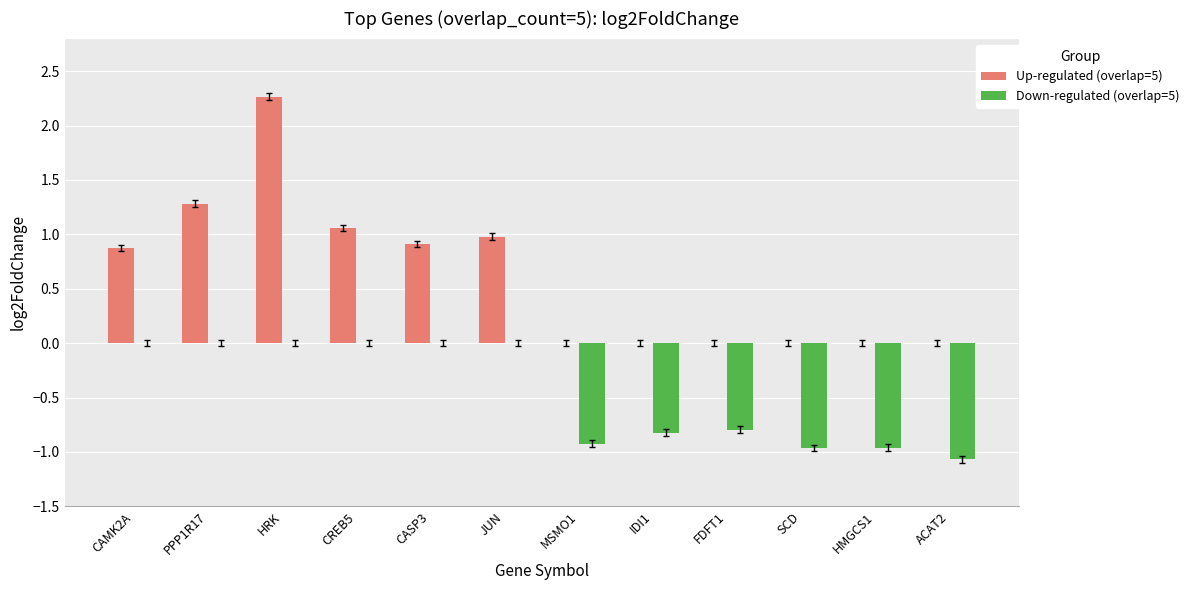

What is the sum of the Down-regulated (overlap=5) values at SCD and CREB5?

-1.0